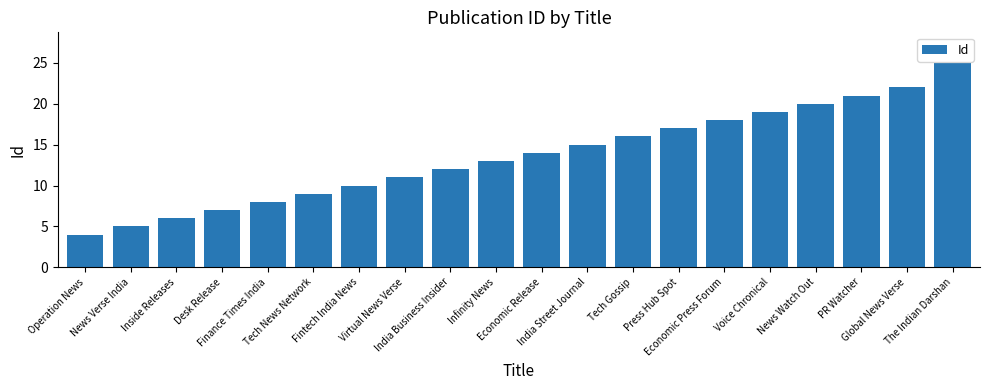

List the labels in order of value, largest first.

The Indian Darshan, Global News Verse, PR Watcher, News Watch Out, Voice Chronical, Economic Press Forum, Press Hub Spot, Tech Gossip, India Street Journal, Economic Release, Infinity News, India Business Insider, Virtual News Verse, Fintech India News, Tech News Network, Finance Times India, Desk Release, Inside Releases, News Verse India, Operation News